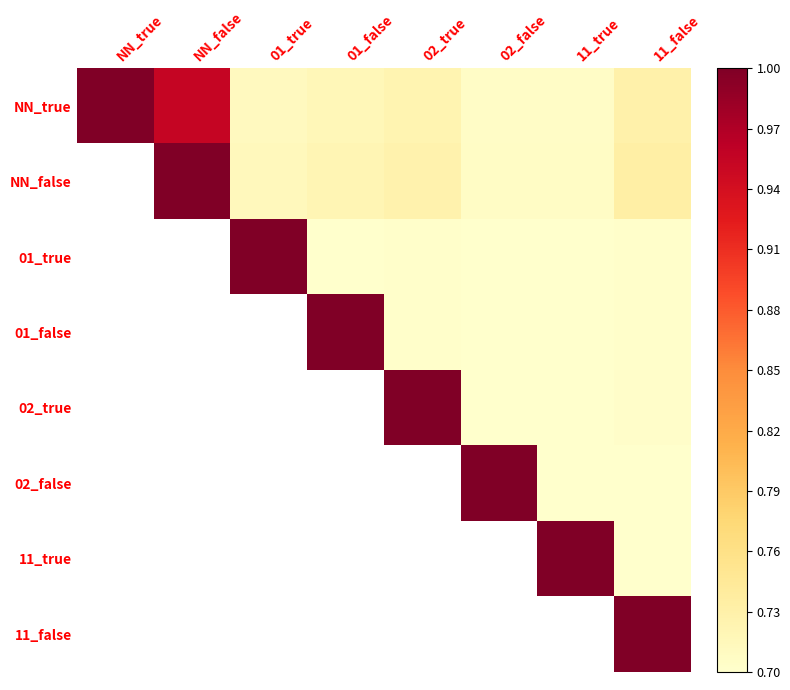

The 01_true series shows 0.3 at 01_false. True or false?

False